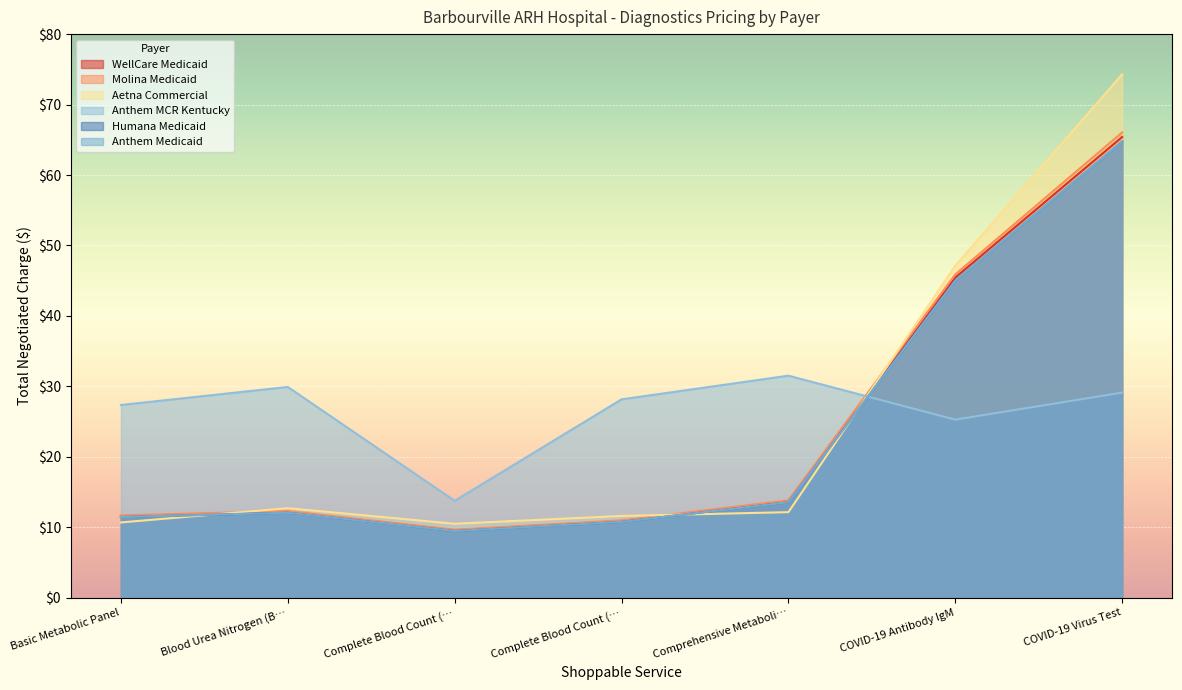

Where is the first local maximum for Anthem MCR Kentucky?

Blood Urea Nitrogen (B…